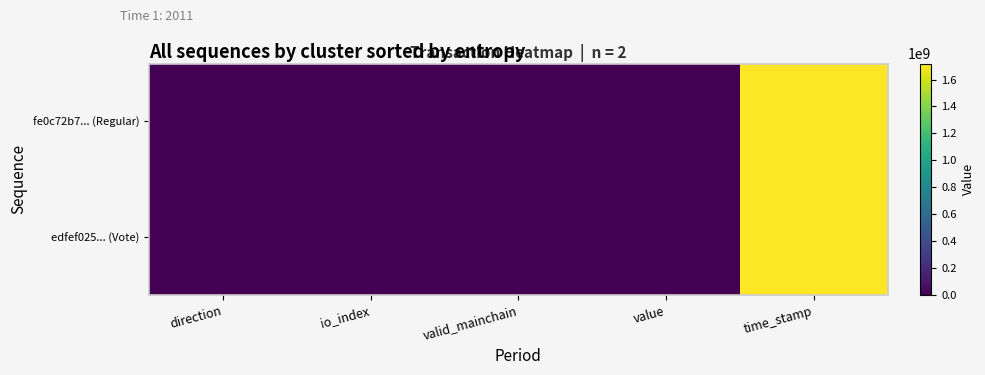

Which series has the largest total across all categories?

fe0c72b7... (Regular)